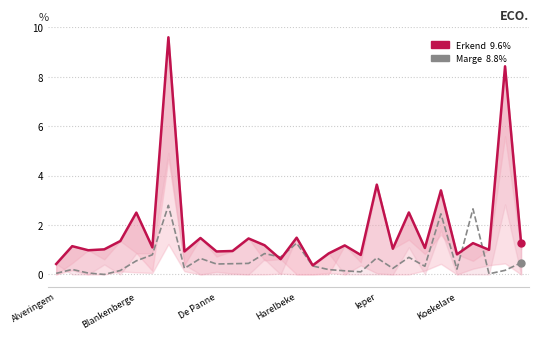

How many data points does each series have?

30